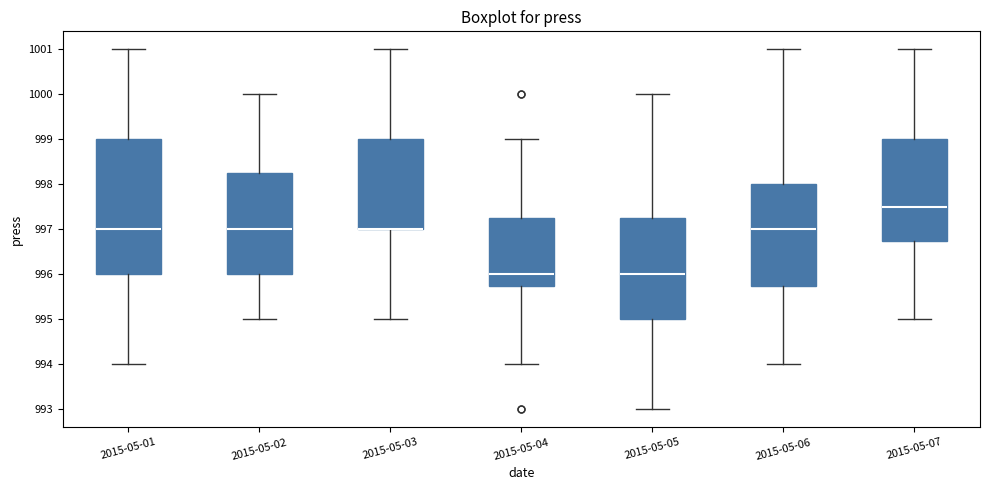

Where does the lower whisker of the box for 2015-05-06 end on the y-axis? The values are not printed on the chart, so give them approximately, as read against the axis.

994.0